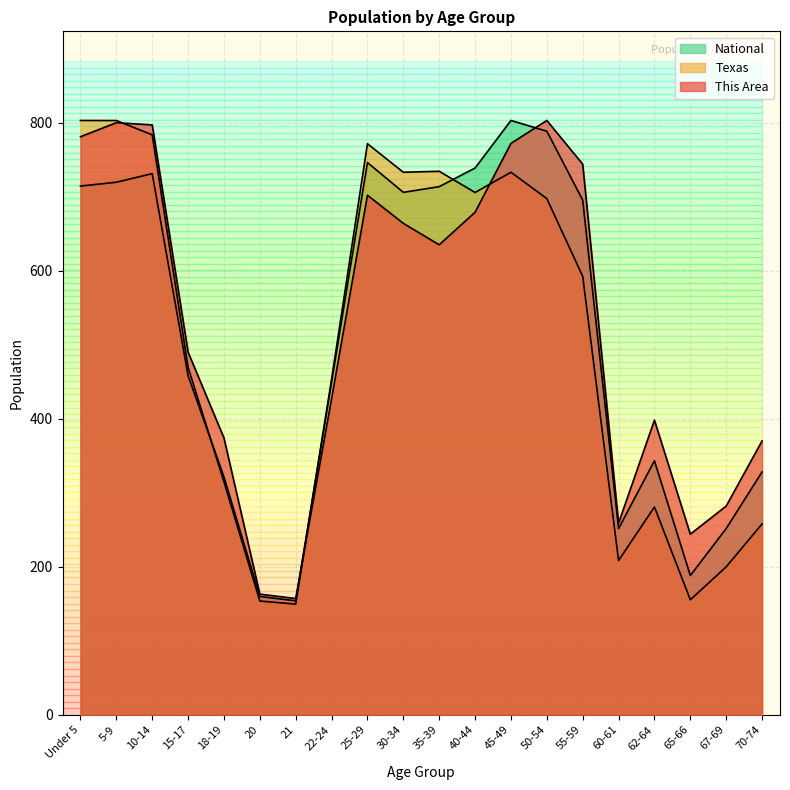

How many values in the Texas series exceed 592?

10